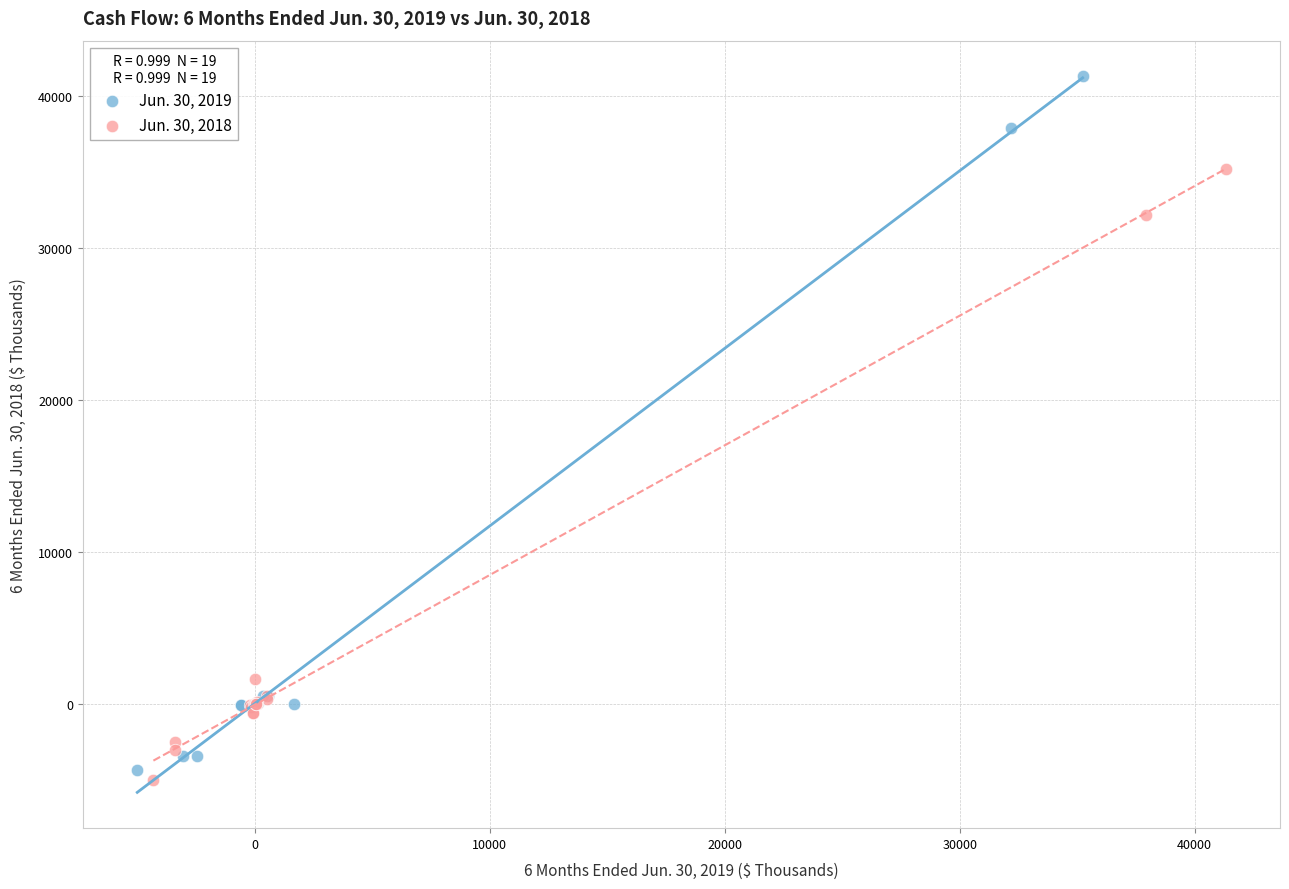

Which series reaches the maximum Y coordinate?

Jun. 30, 2019